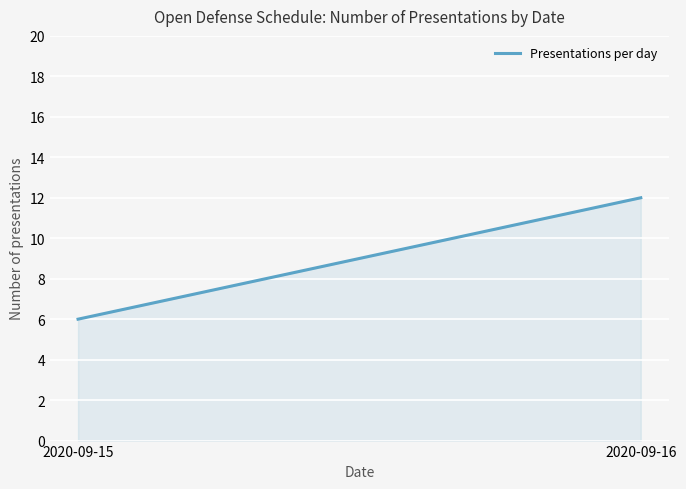

Reading left to right, transcribe all the data shown in this chart.

6	12